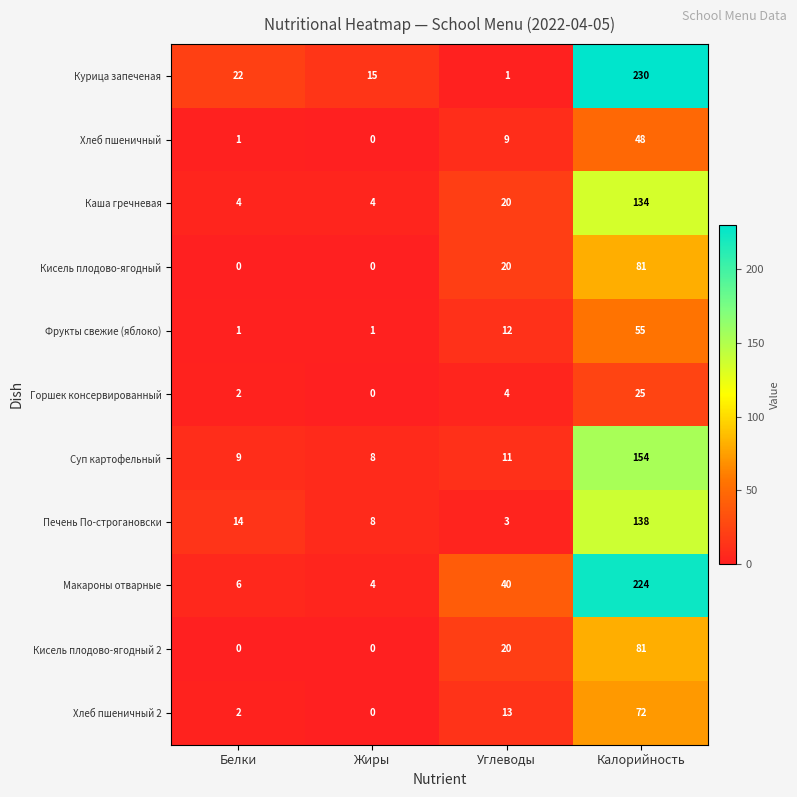

What is the total value across all series at Углеводы?

153